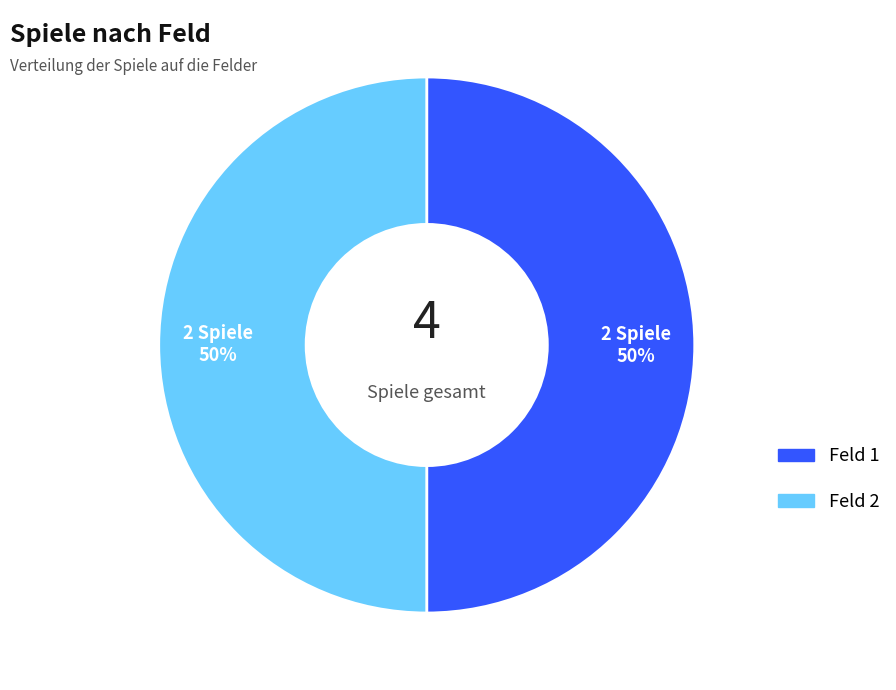

To the nearest percent, what is the average slice percentage?

50%